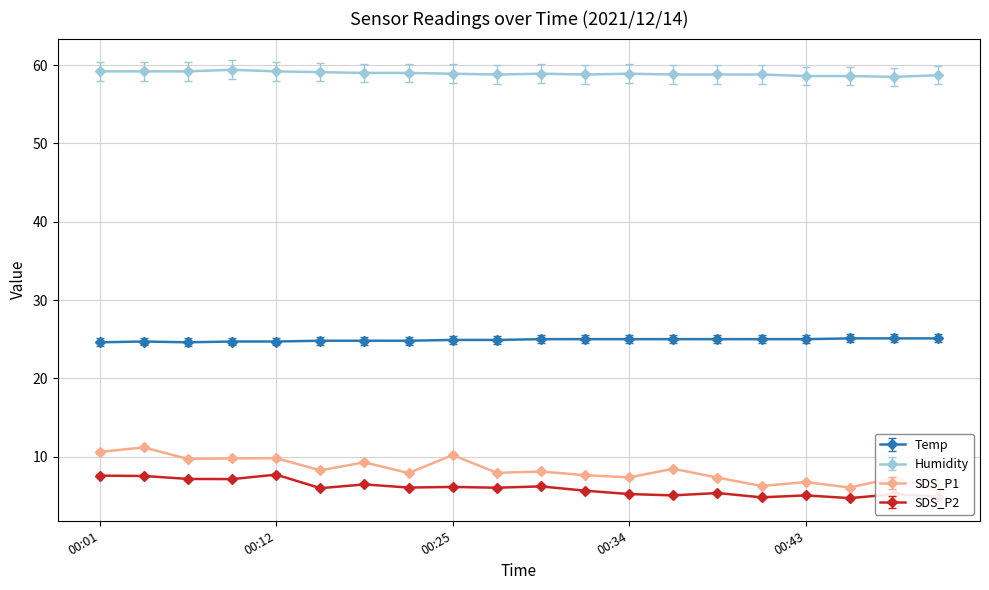

Where is the first local maximum for SDS_P1?

00:04